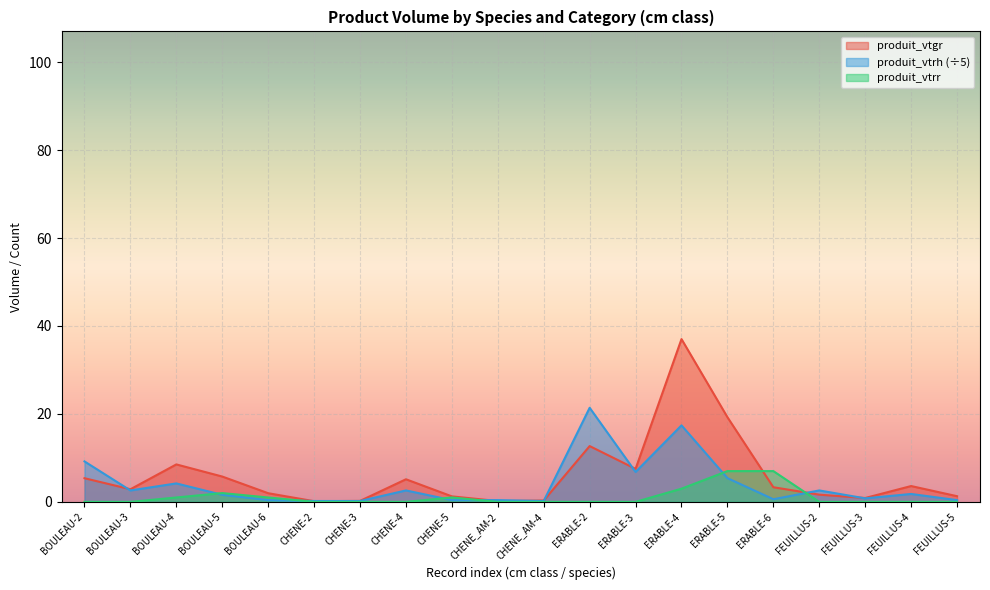

What is the sum of all produit_vtrr values?

22.0